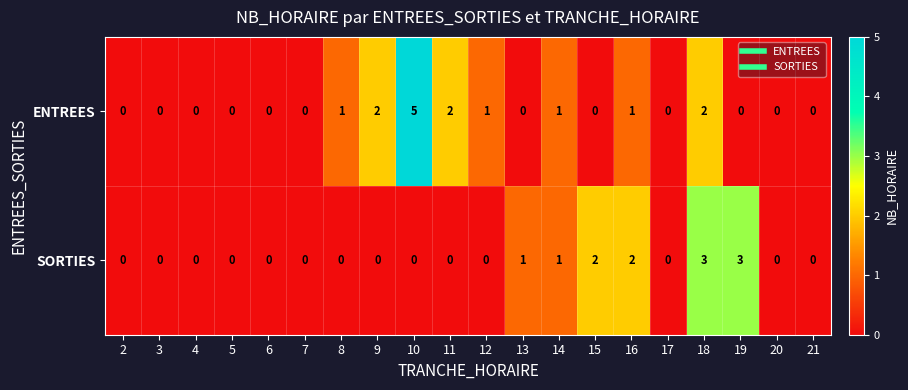

Which series has the largest total across all categories?

ENTREES